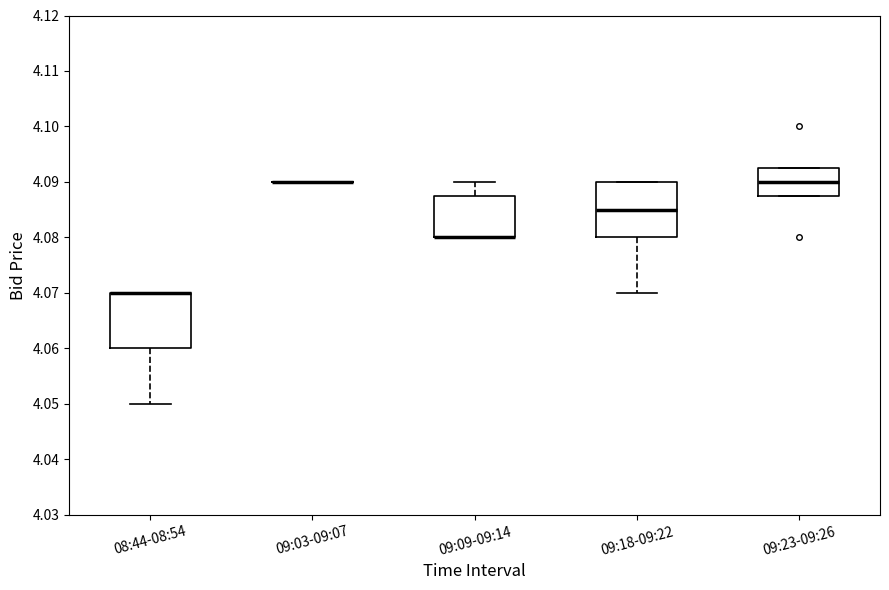

Reading left to right, transcribe this box plot: for each box, give where its median line is, the range the box spans, and where its two whiskers end, as read against the y-axis. The values are not printed on the chart, so give them approximately, as read against the axis.

08:44-08:54: median 4.070 (drawn on the box's upper edge), box 4.060 to 4.070, whiskers 4.050 to 4.070
09:03-09:07: box collapsed to a line at 4.090, whiskers 4.090 to 4.090
09:09-09:14: median 4.080 (drawn on the box's lower edge), box 4.080 to 4.088, whiskers 4.080 to 4.090
09:18-09:22: median 4.085, box 4.080 to 4.090, whiskers 4.070 to 4.090
09:23-09:26: median 4.090, box 4.088 to 4.093, whiskers 4.088 to 4.093